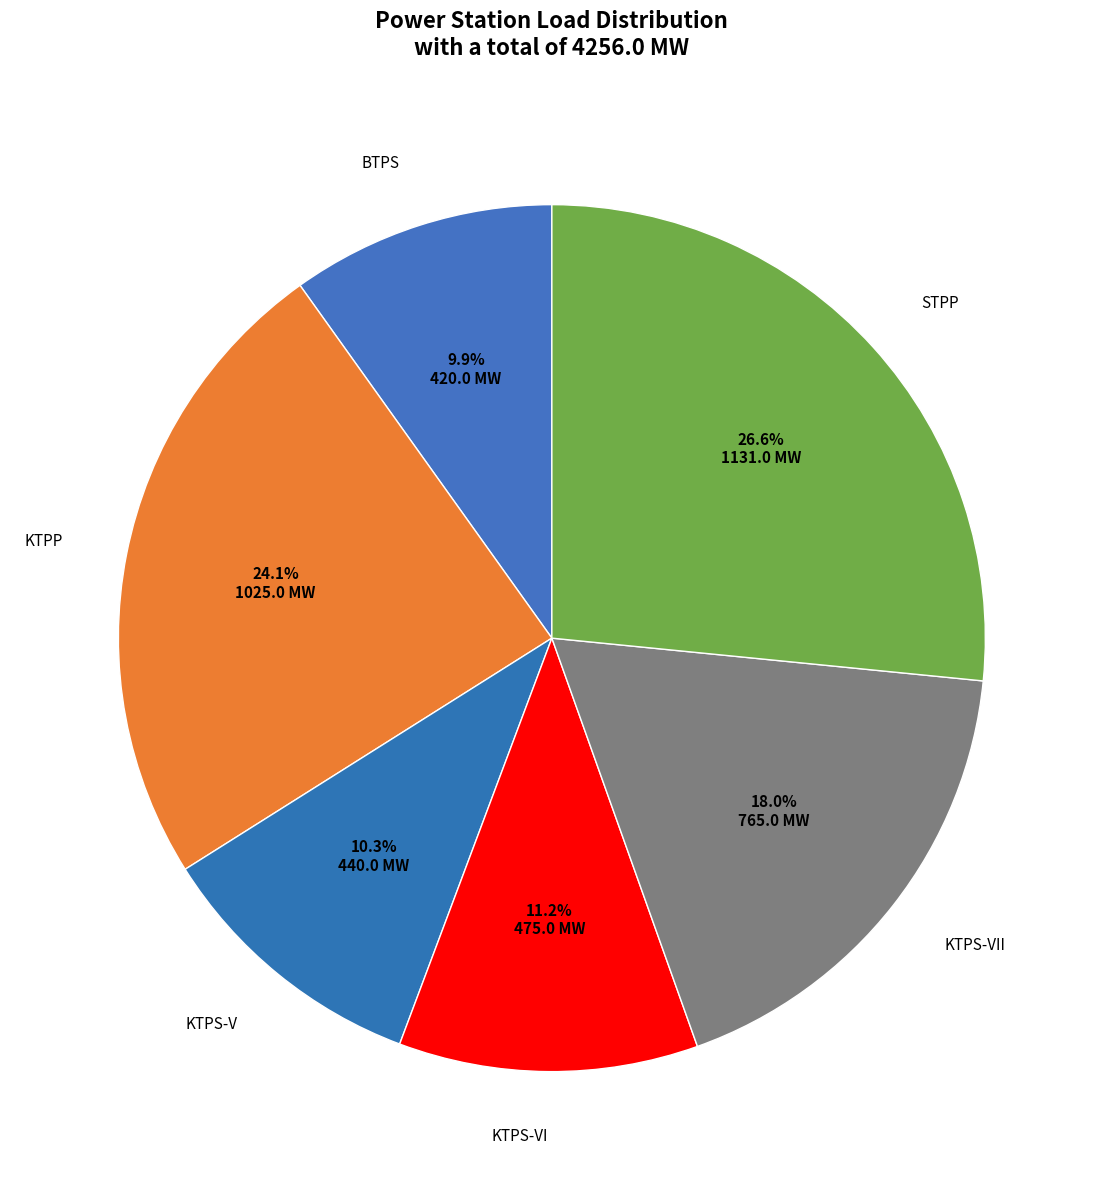

Does KTPS-V account for over 50% of the chart?

No